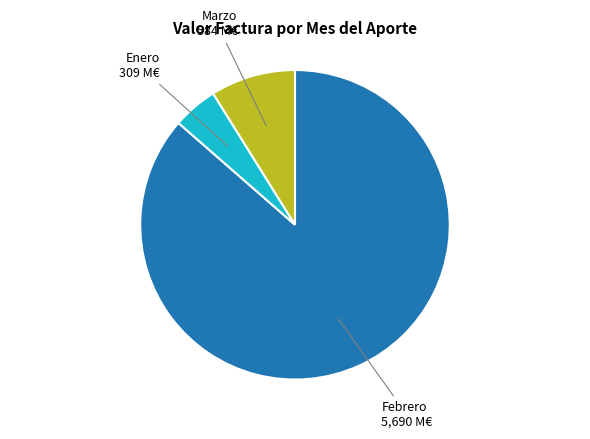

Count the number of slices in the pie.

3